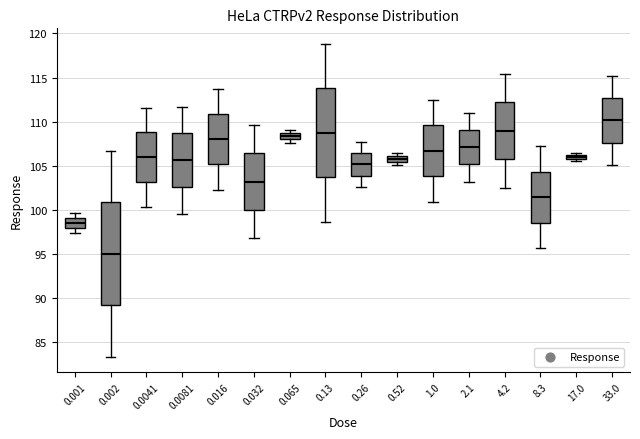

Which box's median line is the highest?

33.0